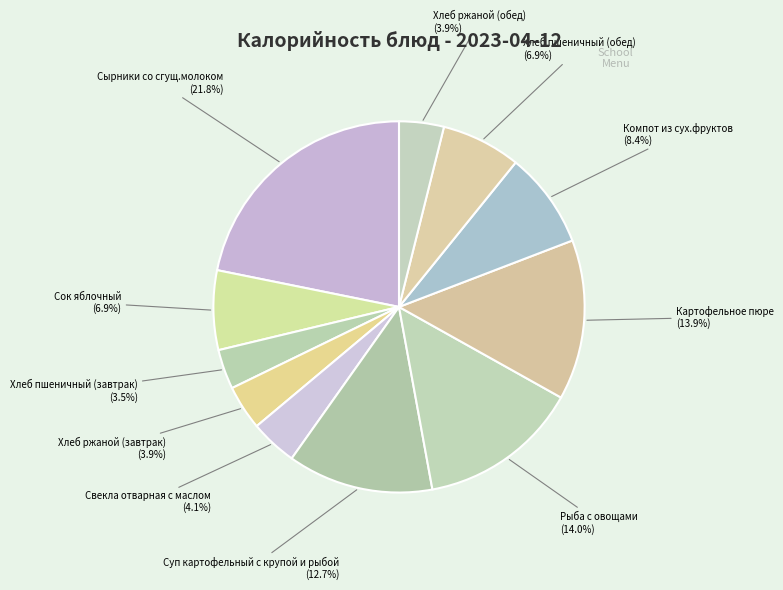

How many slices are in this pie chart?

11